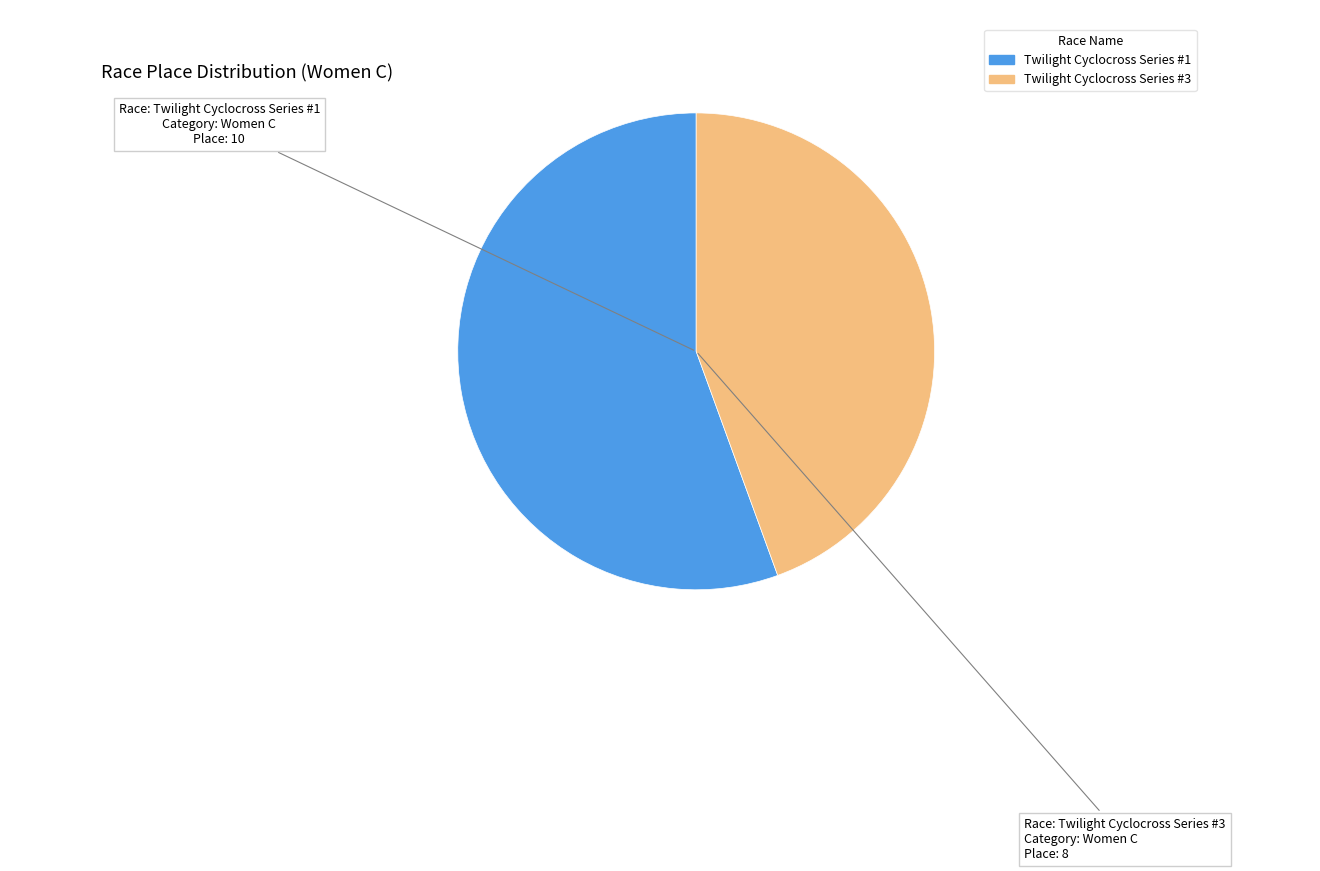

Is Twilight Cyclocross Series #1 the majority of the pie?

Yes